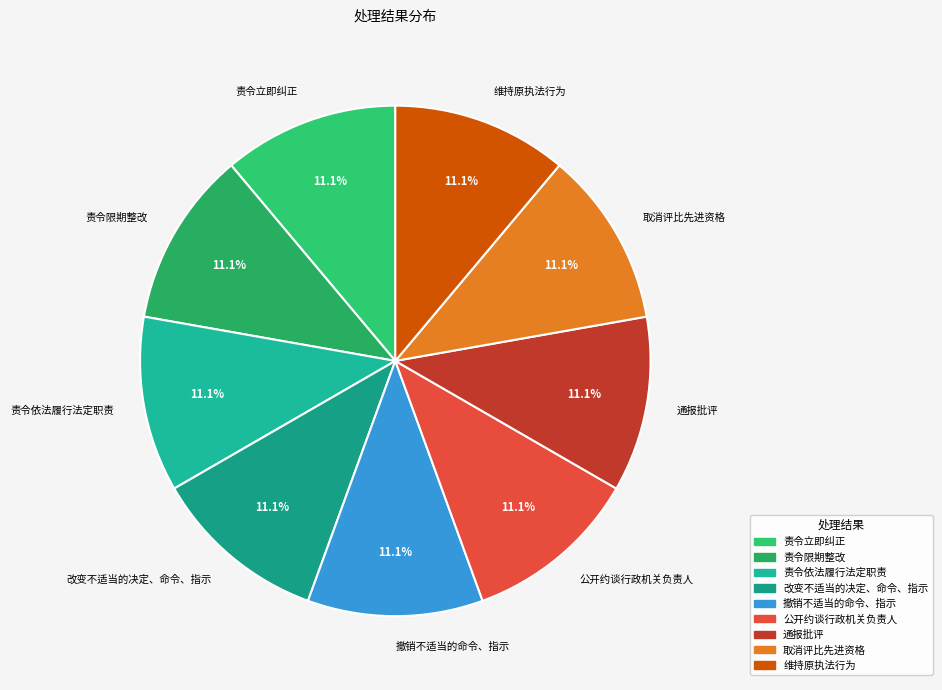

What percentage is the 维持原执法行为 slice, to the nearest percent?

11%